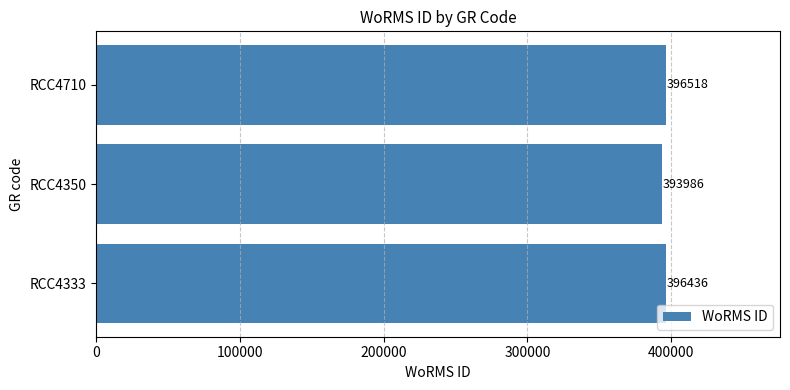

What is the change in value from RCC4333 to RCC4350?

-2450